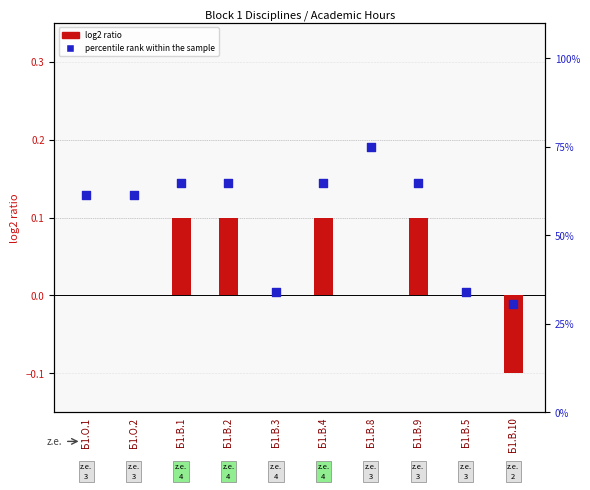

What are all the series names shown in the legend?

log2 ratio, percentile rank within the sample